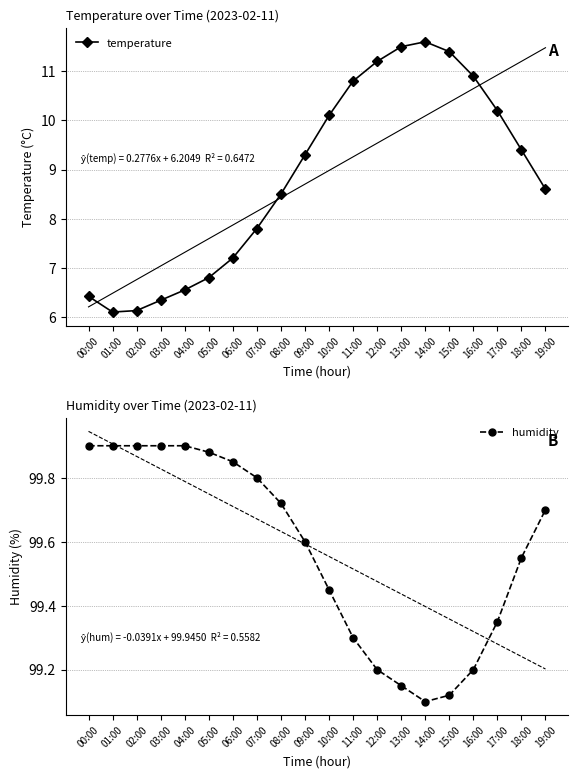

Read the temperature value at 03:00.

6.3